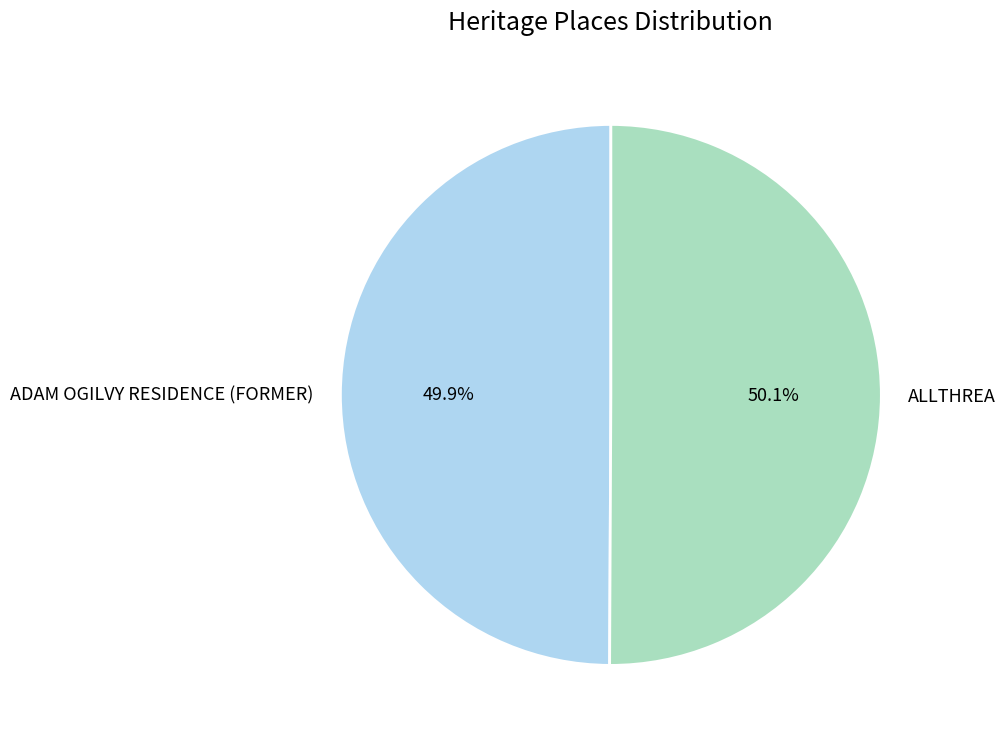

How much of the chart is everything except ALLTHREA?

49.9%